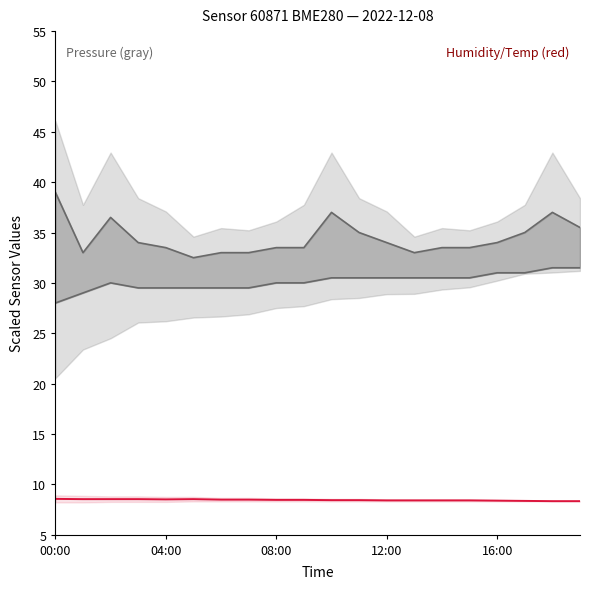

Is it true that temperature mid equals 8.3 at 17?

True